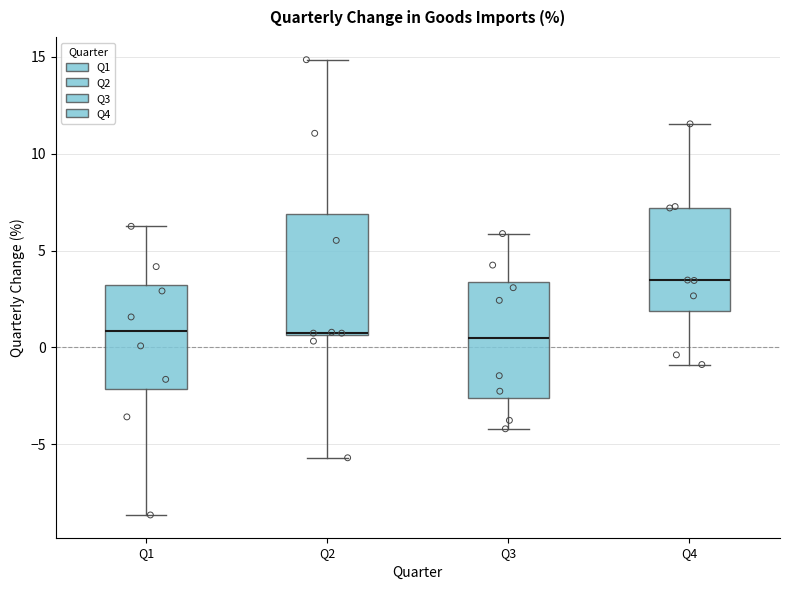

Reading left to right, transcribe this box plot: for each box, give where its median line is, the range the box spans, and where its two whiskers end, as read against the y-axis. The values are not printed on the chart, so give them approximately, as read against the axis.

Q1: median 1.0, box -2.0 to 3.0, whiskers -8.5 to 6.5
Q2: median 1.0, box 0.5 to 7.0, whiskers -5.5 to 15.0
Q3: median 0.5, box -2.5 to 3.5, whiskers -4.0 to 6.0
Q4: median 3.5, box 2.0 to 7.0, whiskers -1.0 to 11.5